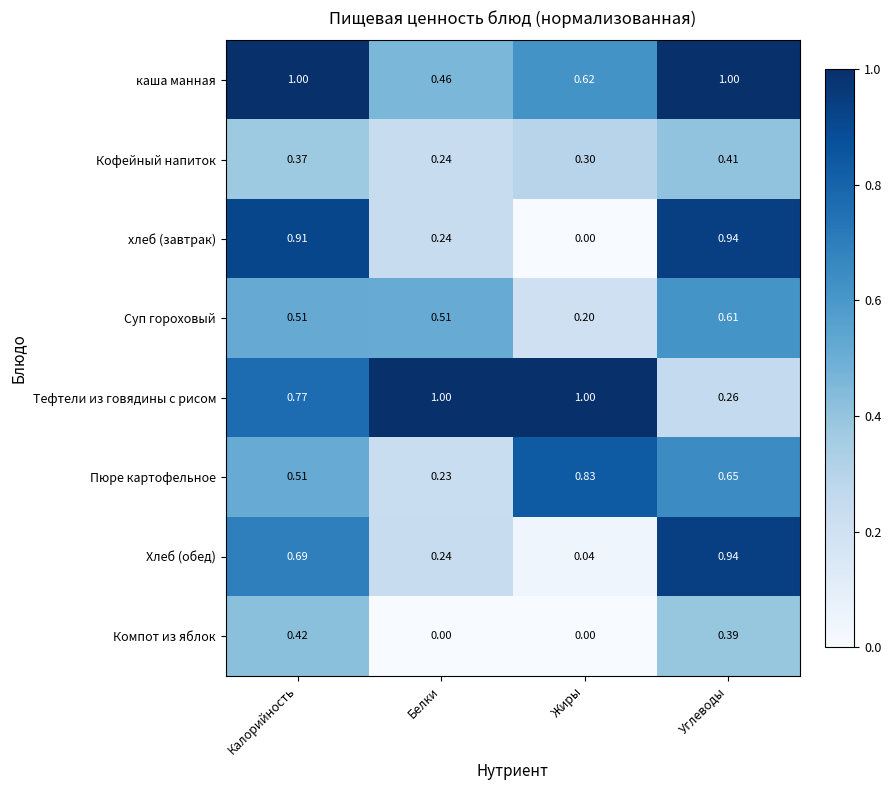

How many categories are shown in the chart?

4